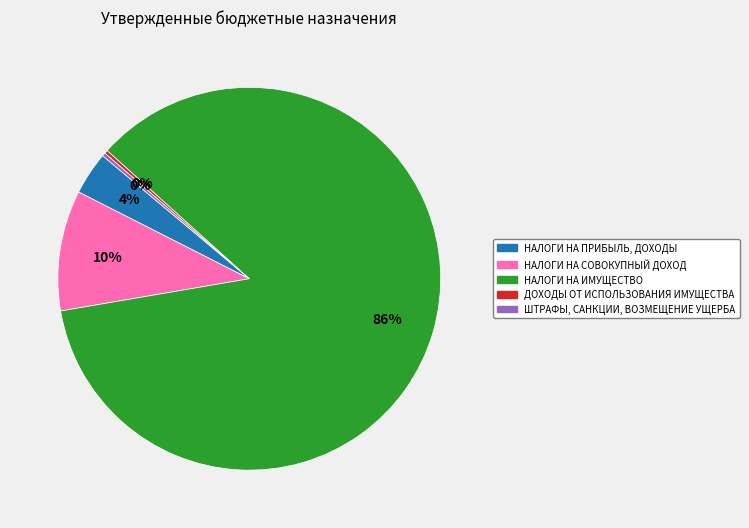

The ДОХОДЫ ОТ ИСПОЛЬЗОВАНИЯ ИМУЩЕСТВА slice represents 11% of the pie. True or false?

False